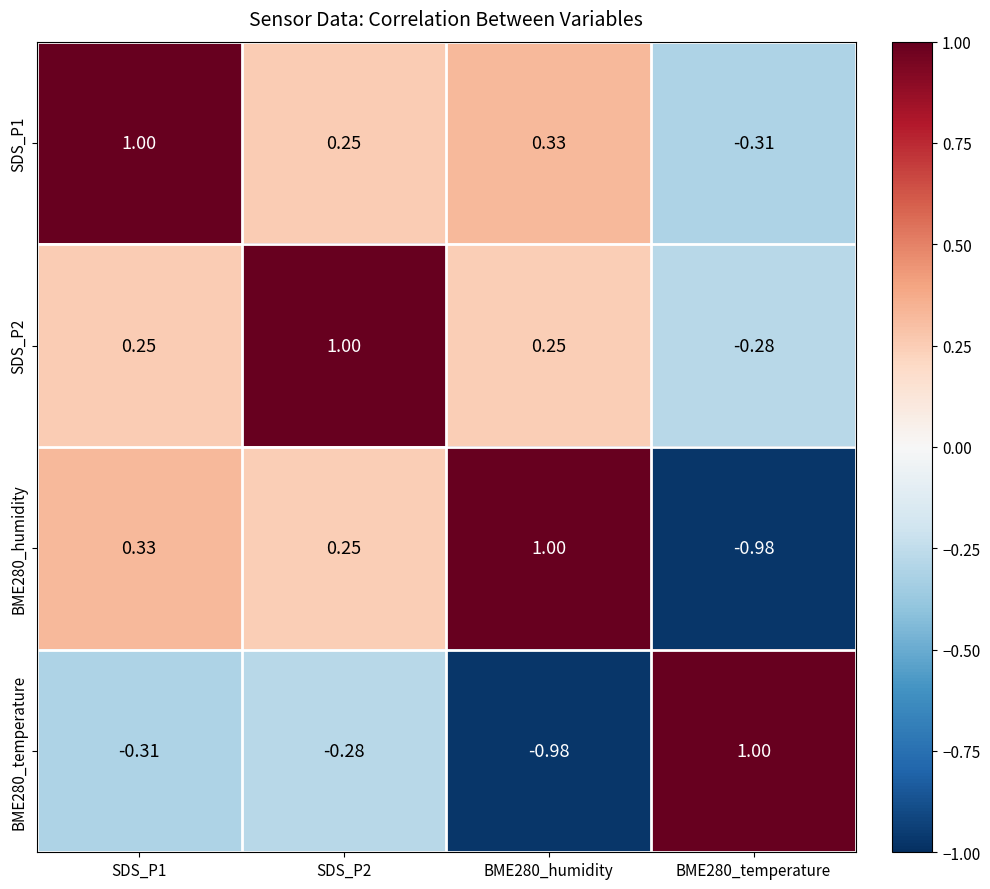

Is the value of BME280_humidity at SDS_P1 greater than the value of BME280_temperature at SDS_P2?

Yes